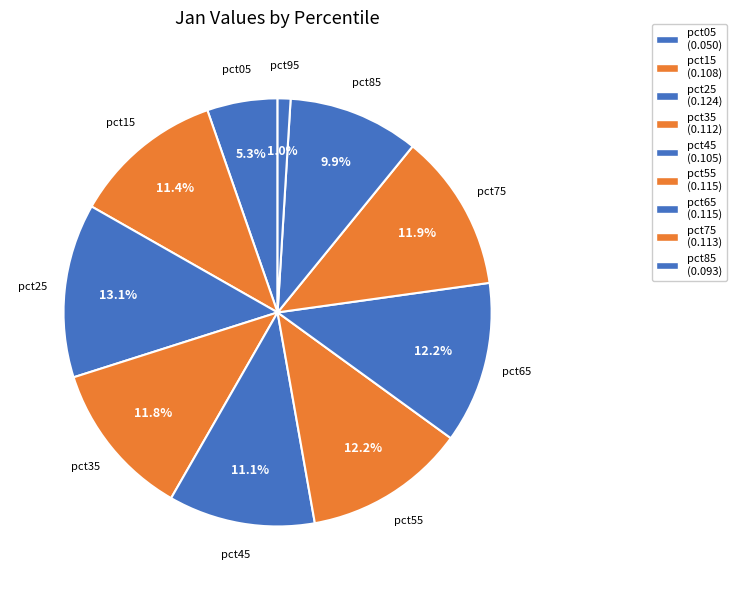

How many slices are in this pie chart?

10